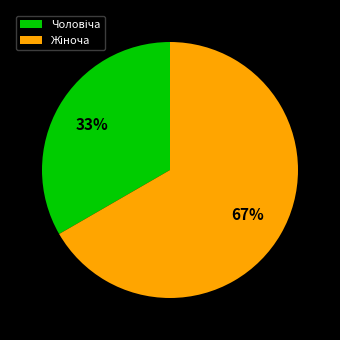

Does any single category account for the majority?

Yes